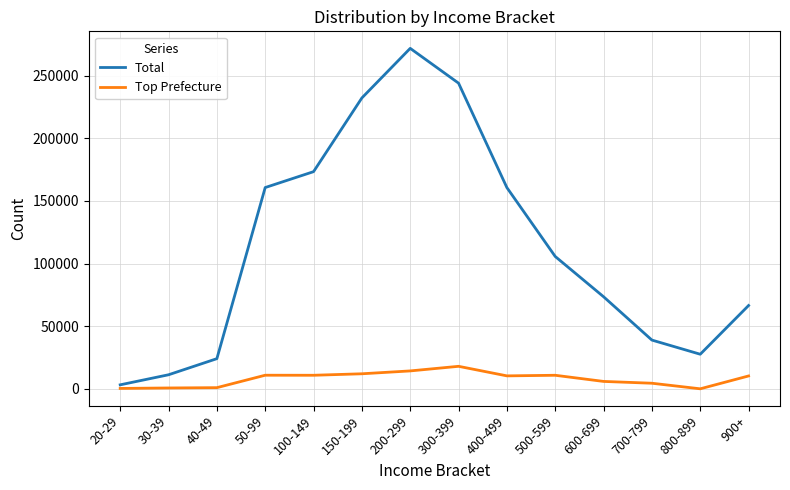

What is the maximum value shown in the chart?

271817